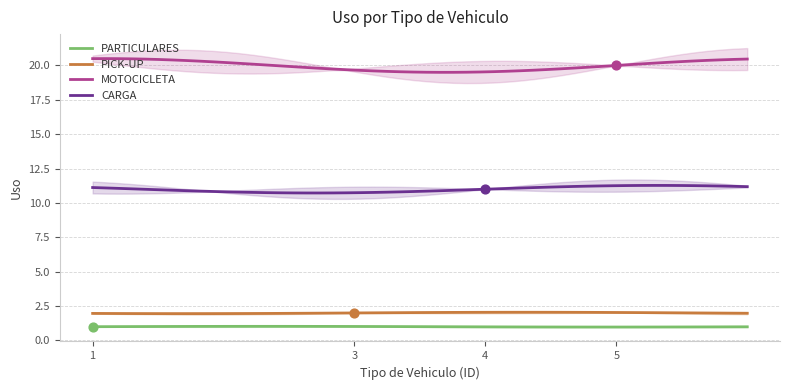

Which series contains the highest Y value?

MOTOCICLETA